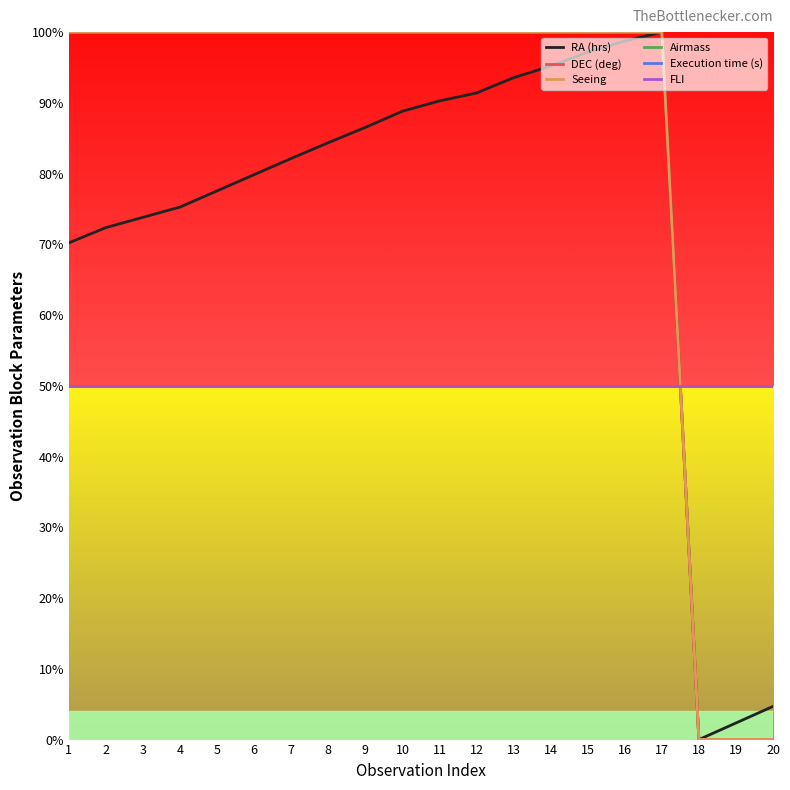

What is the sum of all RA (hrs) values?

14.6